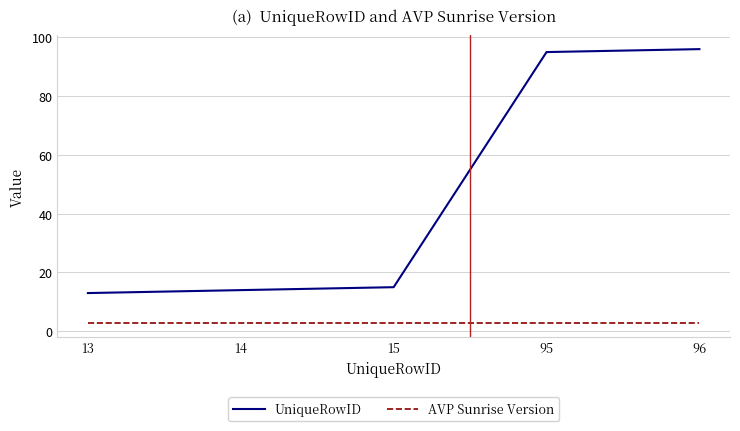

How many lines are shown in the chart?

2